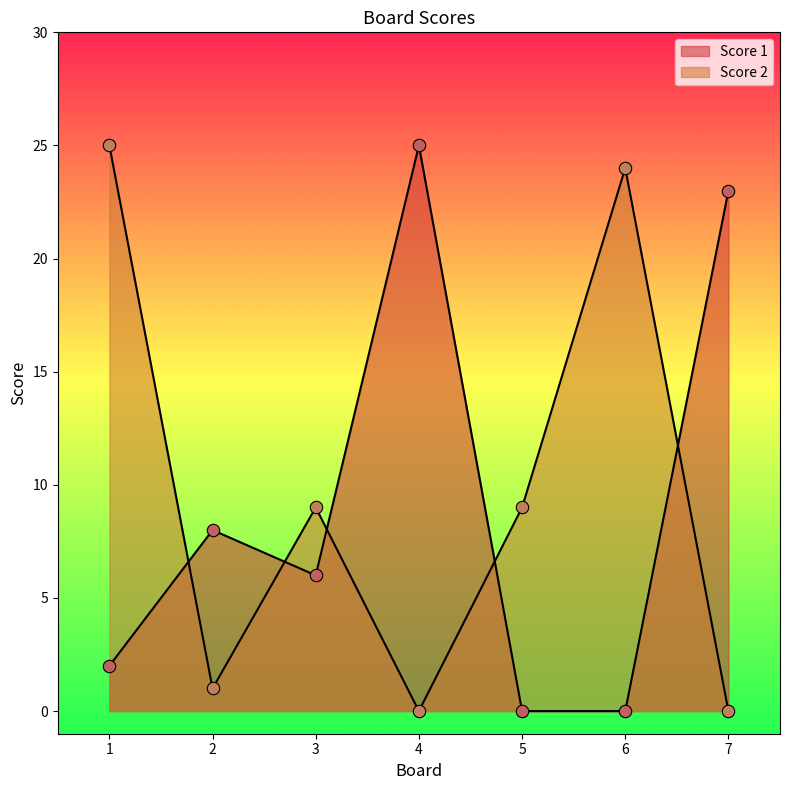

Is the value of Score 1 at 6 greater than the value of Score 2 at 2?

No